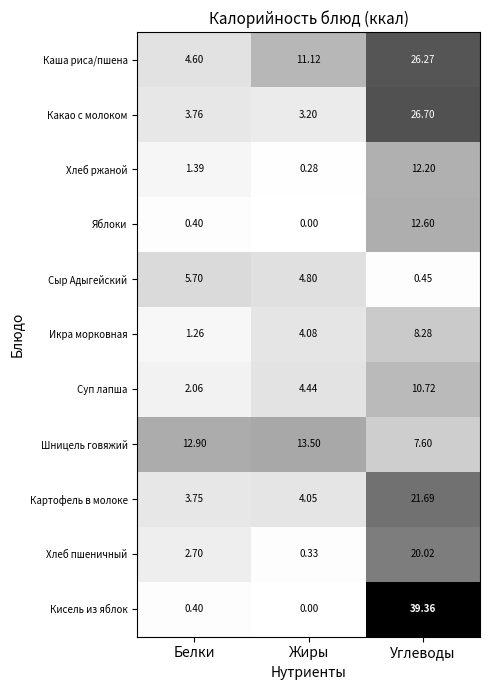

At which label is Яблоки closest to 6?

Белки